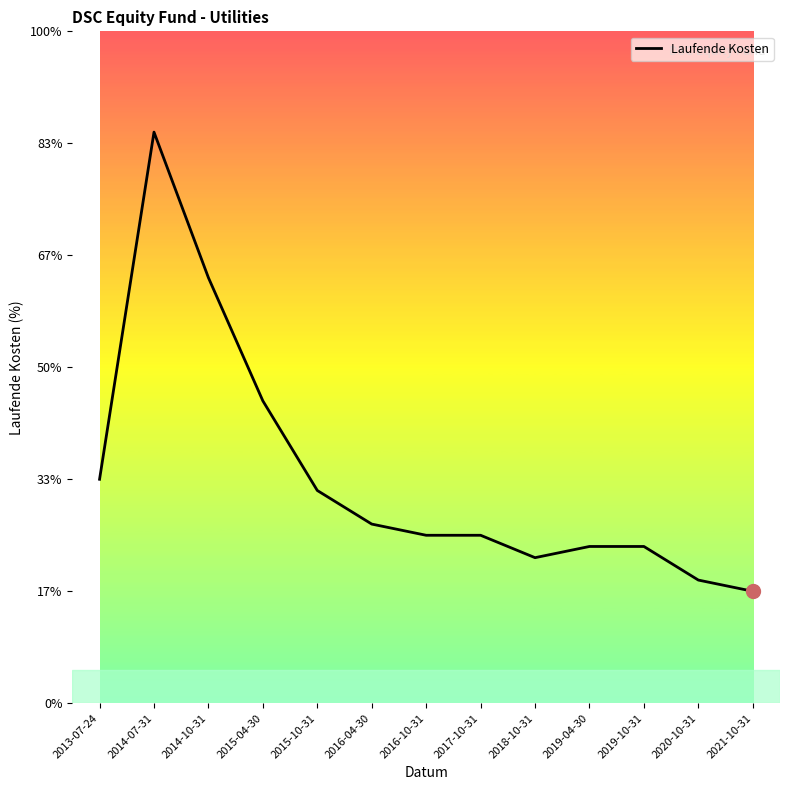

Between 2017-10-31 and 2014-10-31, which is larger?

2014-10-31